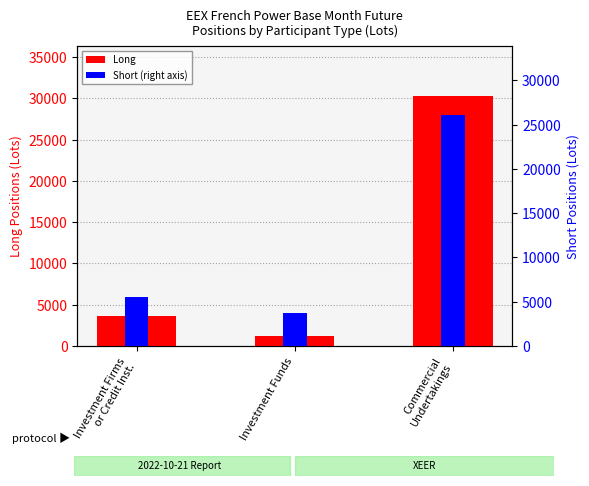

At how many categories does at least one series exceed 29414?

1